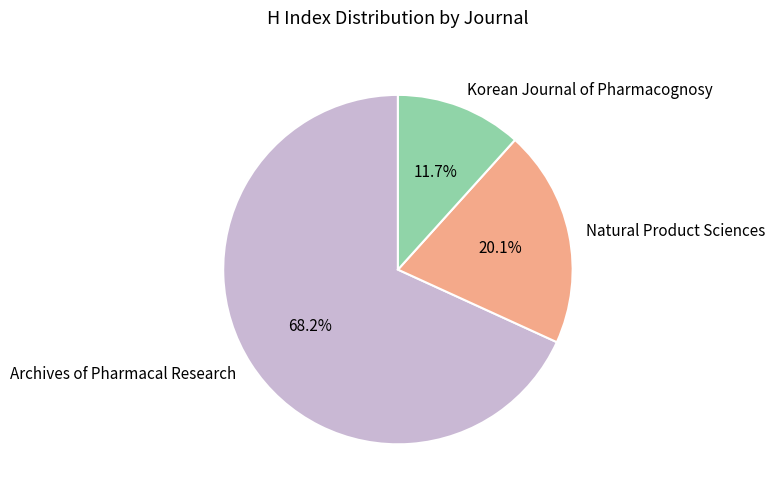

How much of the chart is everything except Archives of Pharmacal Research?

31.8%